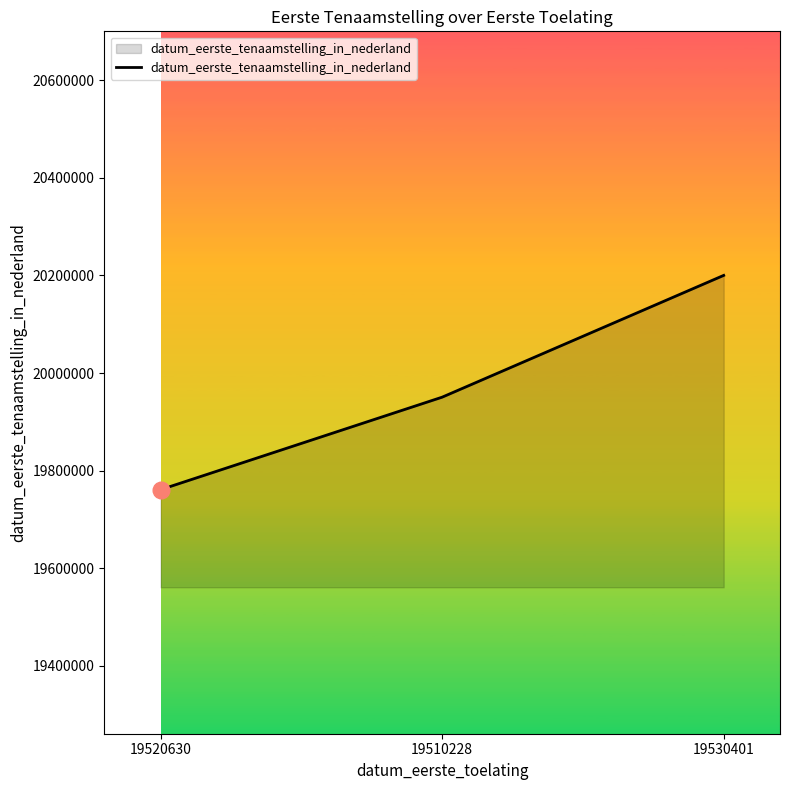

What is the sum of the values at 19520630 and 19510228?

39711940